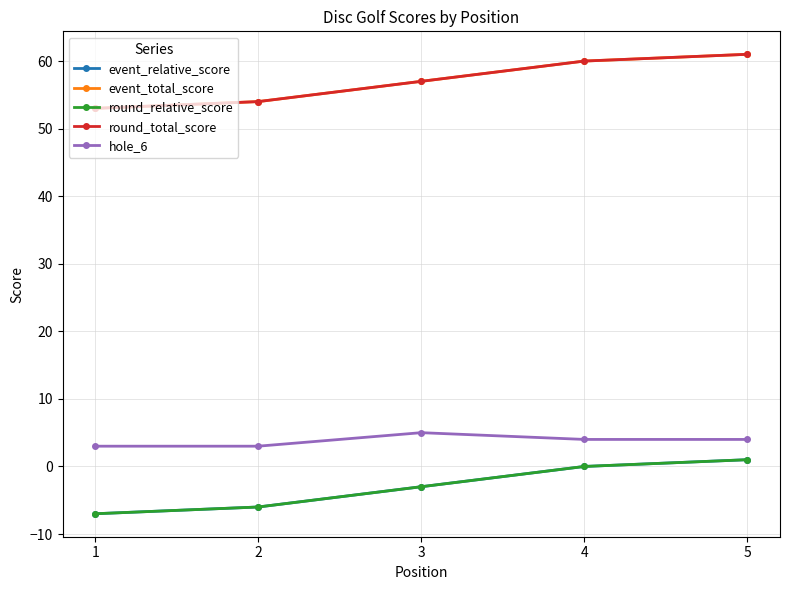

Is this an area chart (filled region under the line)?

No